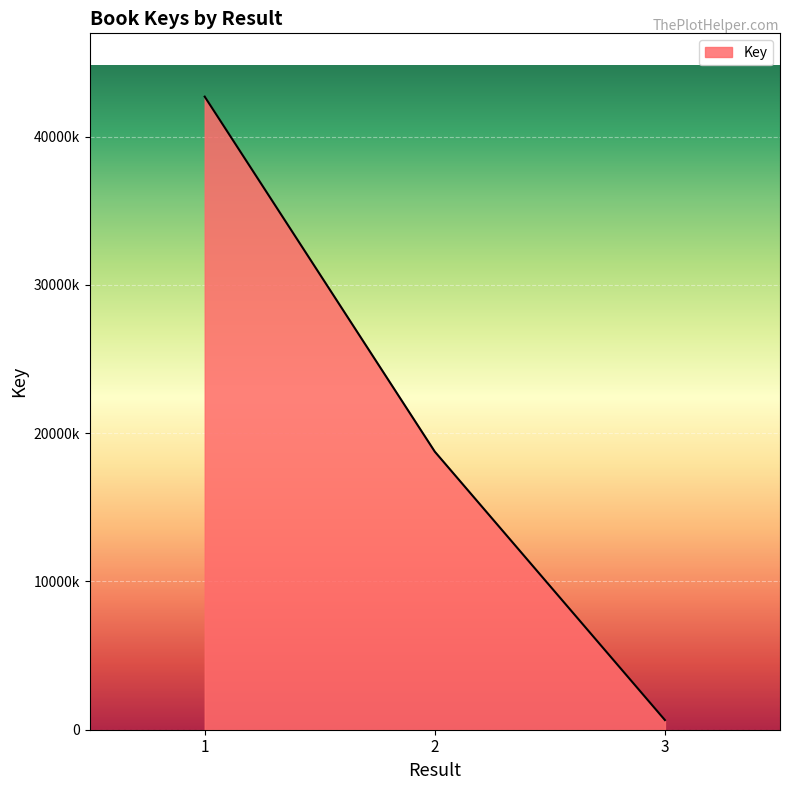

Does the chart display data point markers on the line(s)?

No